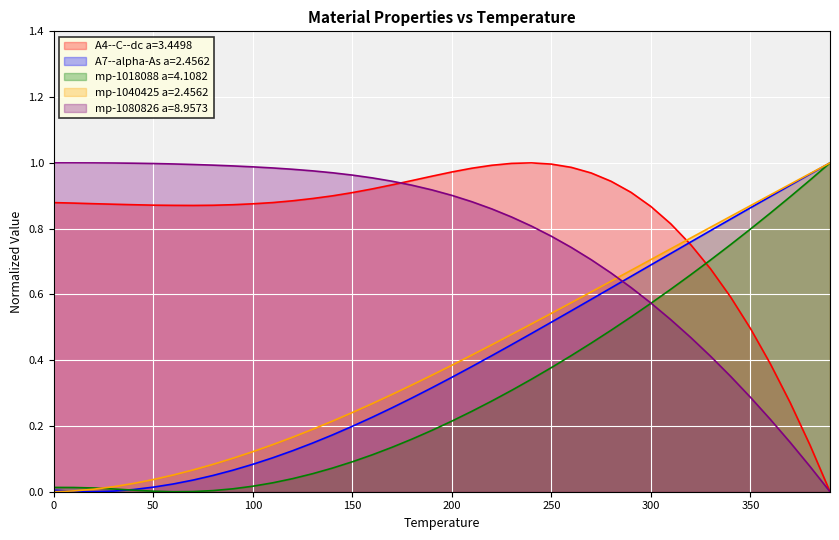

Reading left to right, list all the values displayed in this chart.

A4--C--dc a=3.4498: 0.9	0.9	0.9	0.9	0.9	0.9	0.9	0.9	0.9	0.9	0.9	0.9	0.9	0.9	0.9	0.9	0.9	0.9	0.9	1.0	1.0	1.0	1.0	1.0	1.0	1.0	1.0	1.0	0.9	0.9	0.9	0.8	0.8	0.7	0.6	0.5	0.4	0.3	0.1	0.0
A7--alpha-As a=2.4562: 0.0	0.0	0.0	0.0	0.0	0.0	0.0	0.0	0.0	0.1	0.1	0.1	0.1	0.1	0.2	0.2	0.2	0.3	0.3	0.3	0.3	0.4	0.4	0.4	0.5	0.5	0.6	0.6	0.6	0.7	0.7	0.7	0.8	0.8	0.8	0.9	0.9	0.9	1.0	1.0
mp-1018088 a=4.1082: 0.0	0.0	0.0	0.0	0.0	0.0	0.0	0.0	0.0	0.0	0.0	0.0	0.0	0.1	0.1	0.1	0.1	0.1	0.2	0.2	0.2	0.2	0.3	0.3	0.3	0.4	0.4	0.5	0.5	0.5	0.6	0.6	0.7	0.7	0.8	0.8	0.8	0.9	0.9	1.0
mp-1040425 a=2.4562: 0.0	0.0	0.0	0.0	0.0	0.0	0.1	0.1	0.1	0.1	0.1	0.1	0.2	0.2	0.2	0.2	0.3	0.3	0.3	0.4	0.4	0.4	0.4	0.5	0.5	0.5	0.6	0.6	0.6	0.7	0.7	0.7	0.8	0.8	0.8	0.9	0.9	0.9	1.0	1.0
mp-1080826 a=8.9573: 1.0	1.0	1.0	1.0	1.0	1.0	1.0	1.0	1.0	1.0	1.0	1.0	1.0	1.0	1.0	1.0	1.0	0.9	0.9	0.9	0.9	0.9	0.9	0.8	0.8	0.8	0.7	0.7	0.7	0.6	0.6	0.5	0.5	0.4	0.4	0.3	0.2	0.1	0.1	0.0